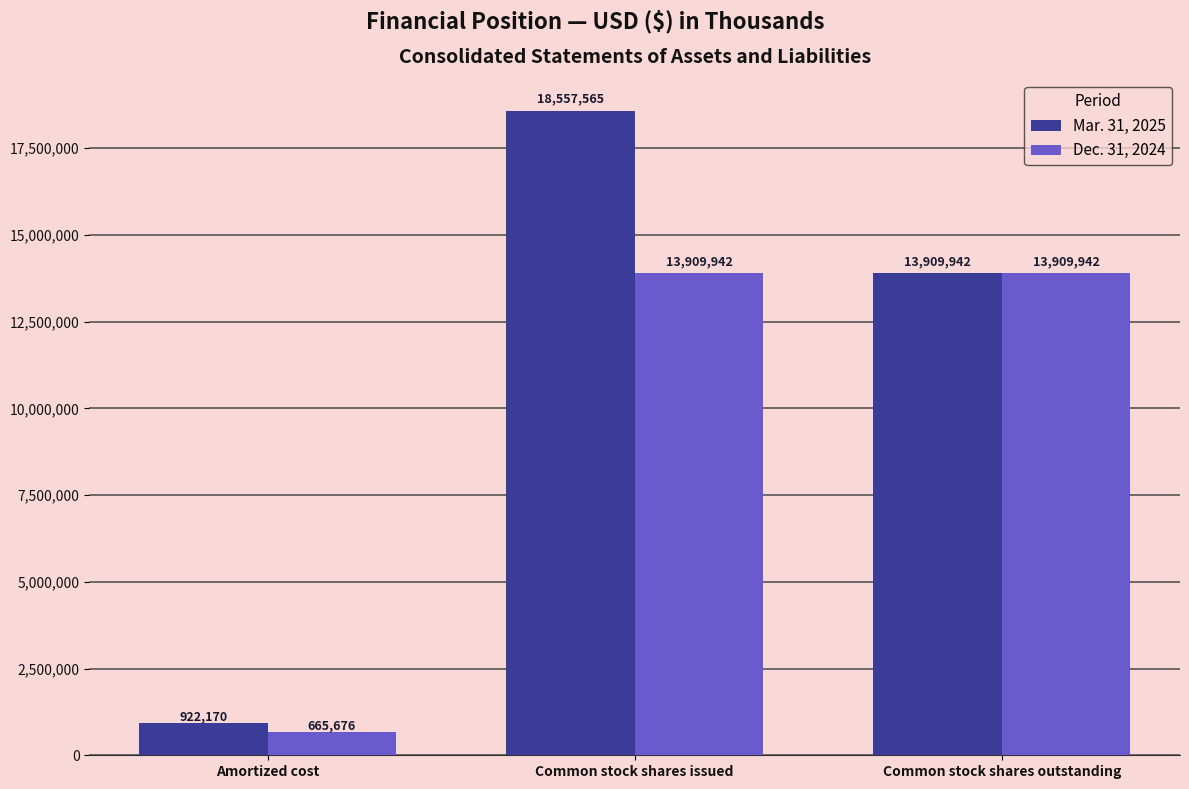

Is the value of Mar. 31, 2025 at Common stock shares outstanding greater than the value of Dec. 31, 2024 at Amortized cost?

Yes